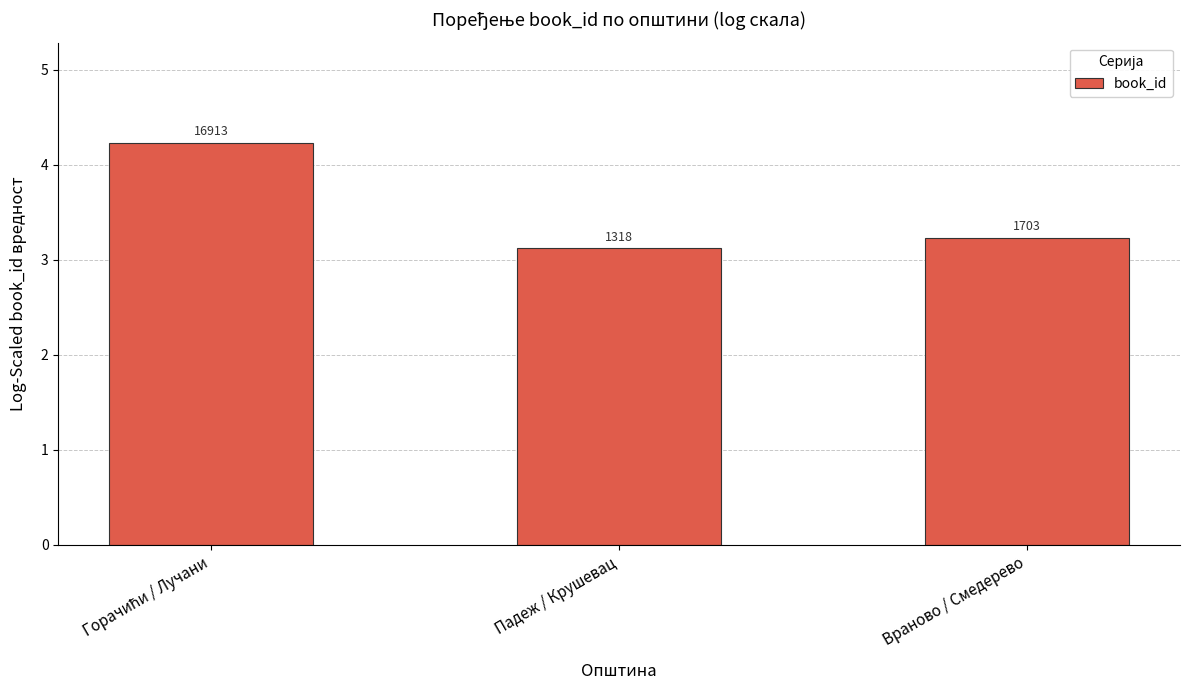

What is the sum of all values?

10.6